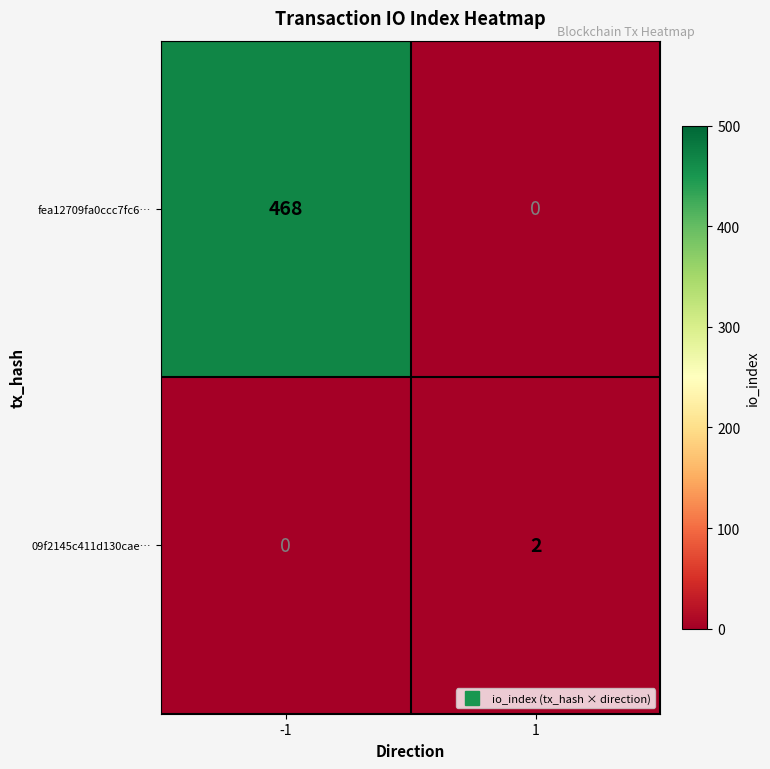

Rank the series by their average value, from highest to lowest.

fea12709fa0ccc7fc6…, 09f2145c411d130cae…